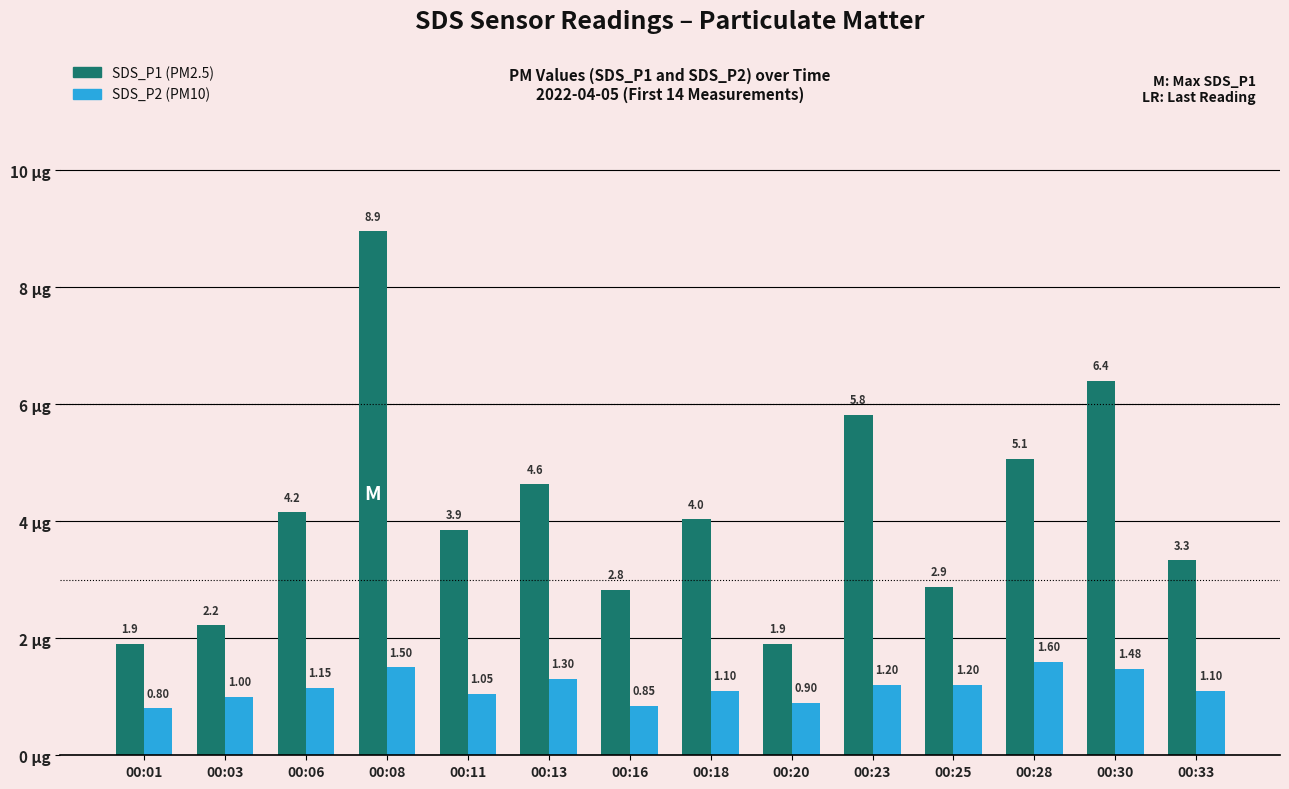

What is the total value across all series at 00:30?

7.9